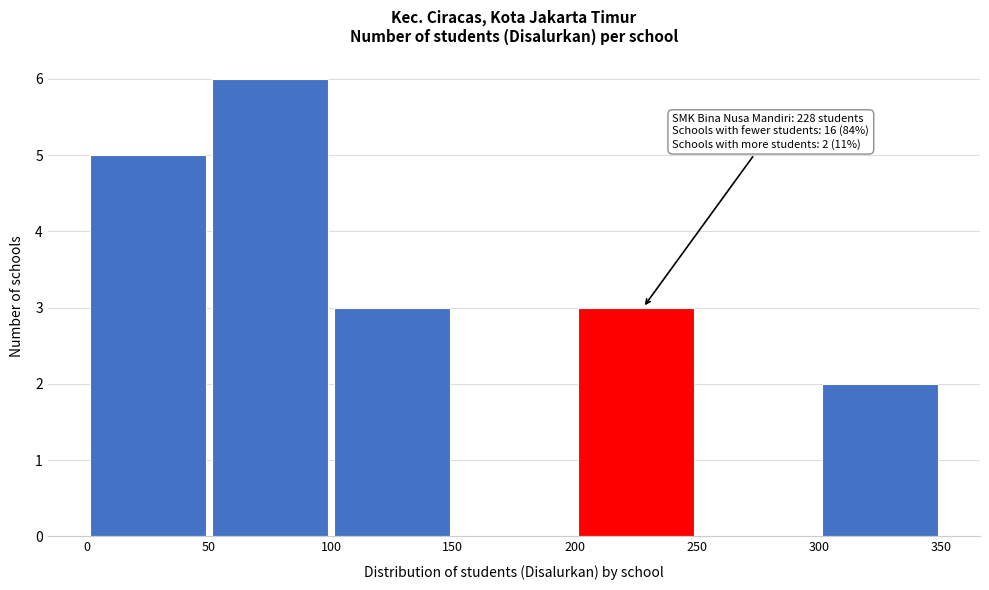

Over which range of the x-axis is the bar tallest?

50 to 100